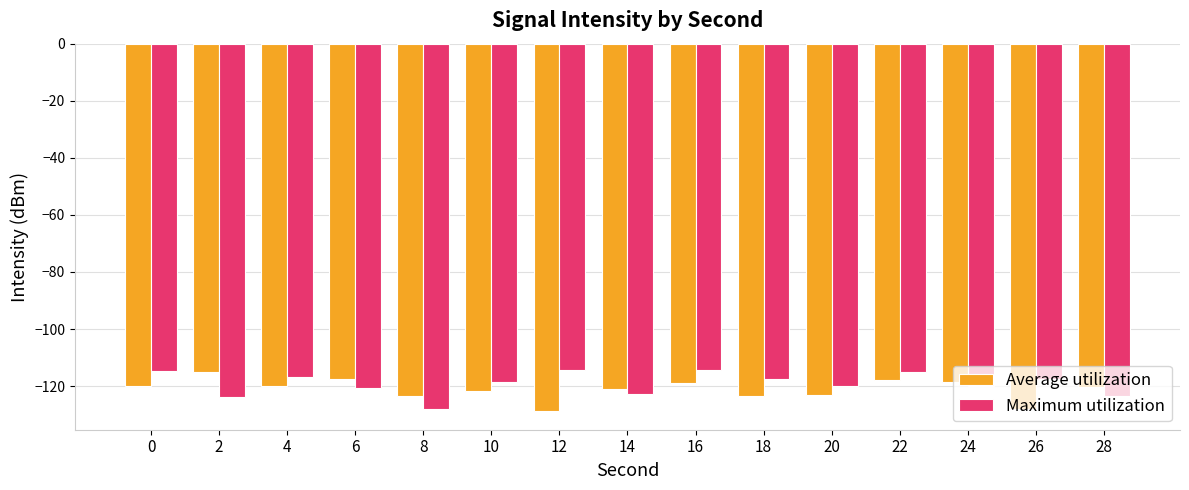

What is the sum of all Average utilization values?

-1817.7